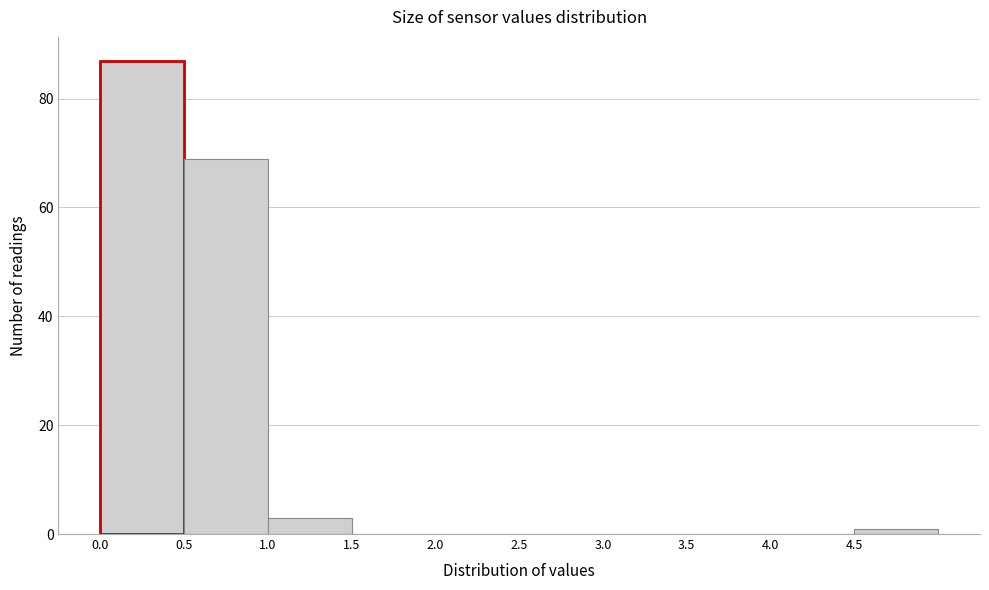

What is the height of the bar covering 1.0 to 1.5 on the x-axis? The values are not printed on the chart, so give them approximately, as read against the axis.

4